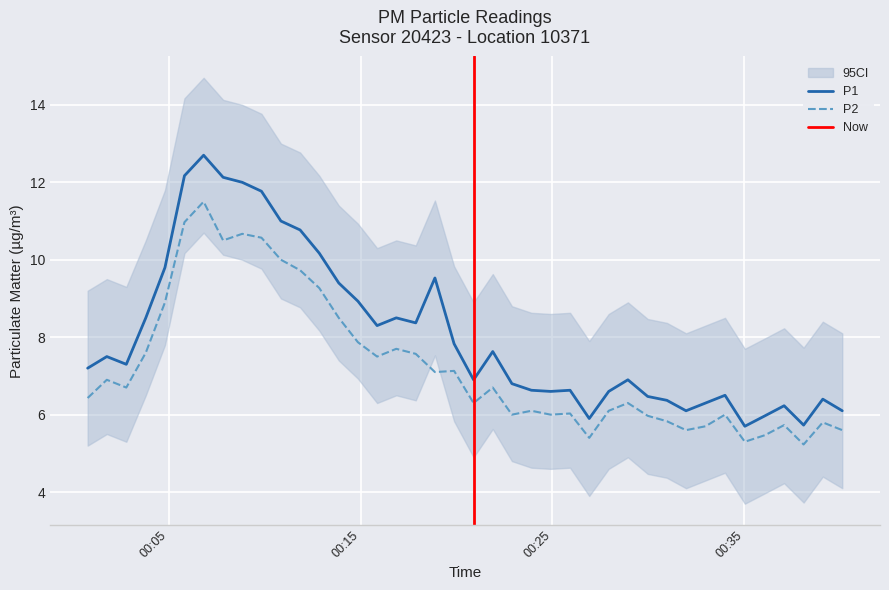

How many distinct data groups are displayed?

2